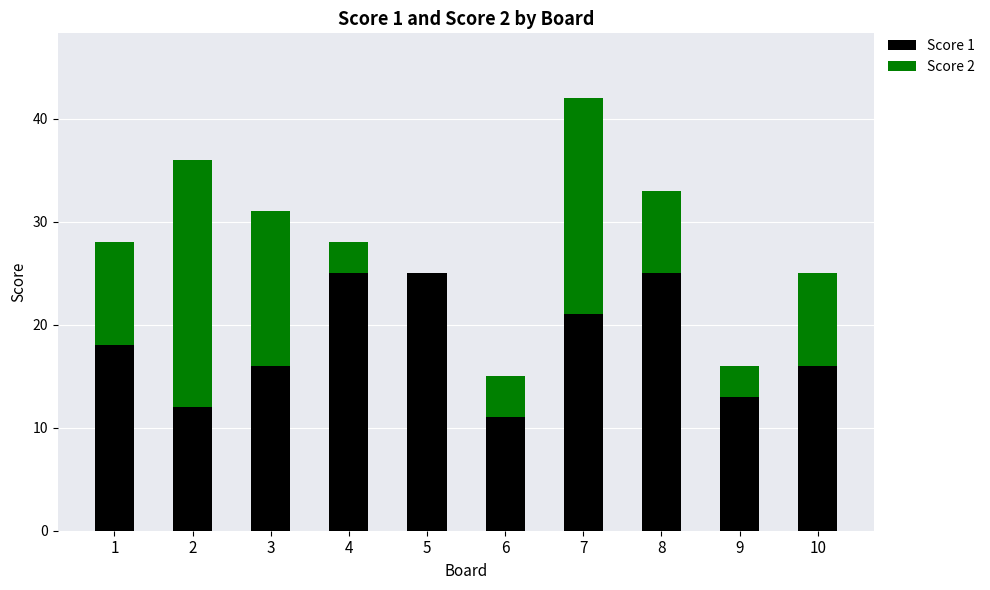

The value of Score 1 at 4 is 34. True or false?

False